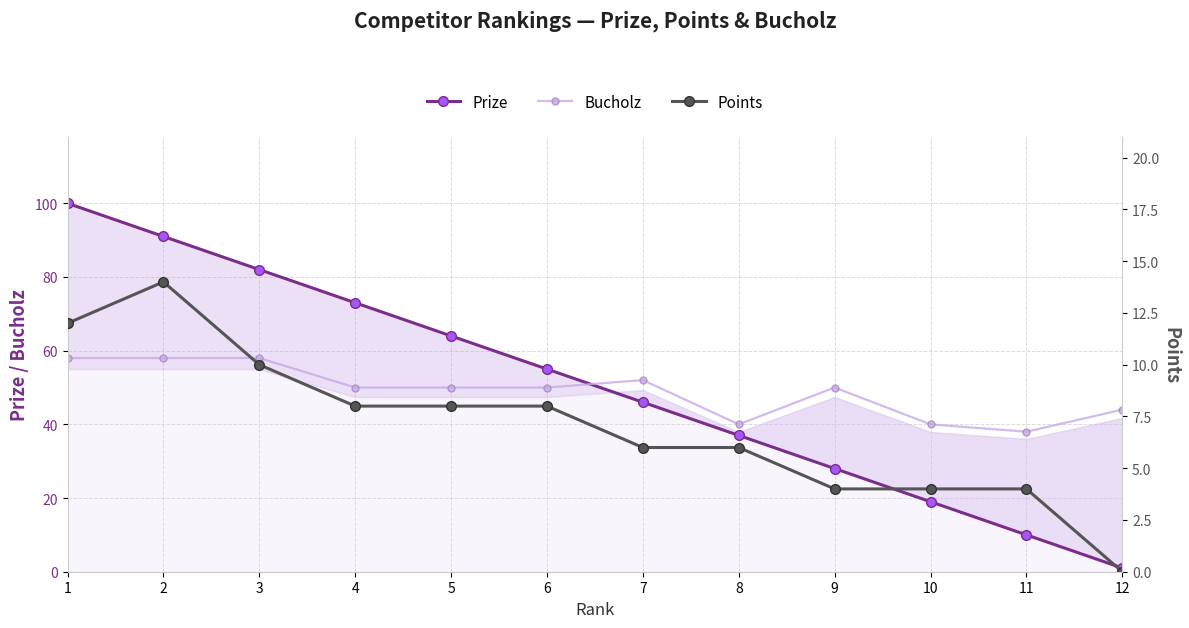

Is it true that Prize equals 1 at 12?

True